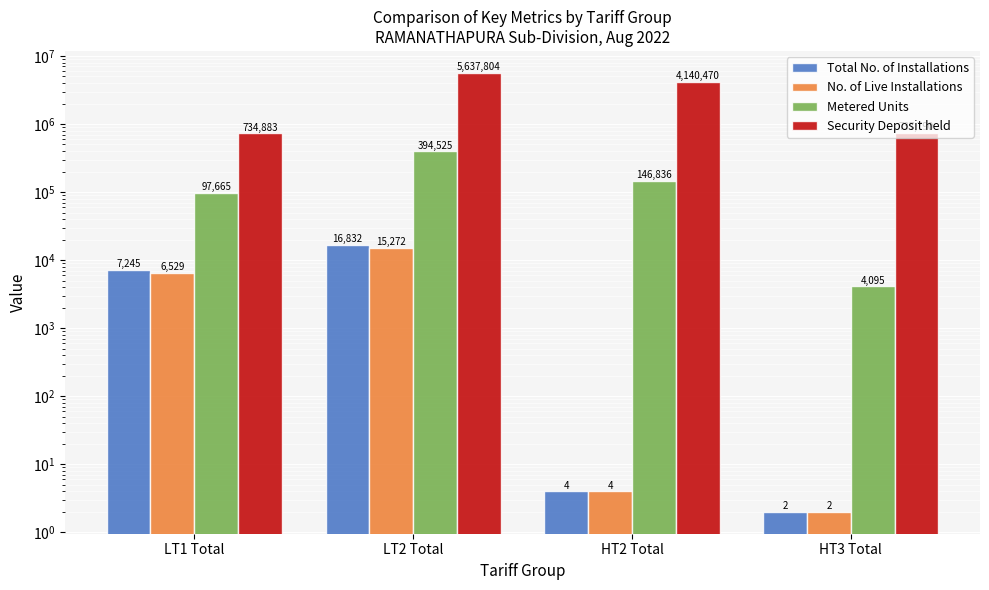

Reading right to left, what are all the values shown in this chart?

Total No. of Installations: HT3 Total=2	HT2 Total=4	LT2 Total=16832	LT1 Total=7245
No. of Live Installations: HT3 Total=2	HT2 Total=4	LT2 Total=15272	LT1 Total=6529
Metered Units: HT3 Total=4095	HT2 Total=146836	LT2 Total=394525	LT1 Total=97665
Security Deposit held: HT3 Total=737790	HT2 Total=4140470	LT2 Total=5637804	LT1 Total=734883